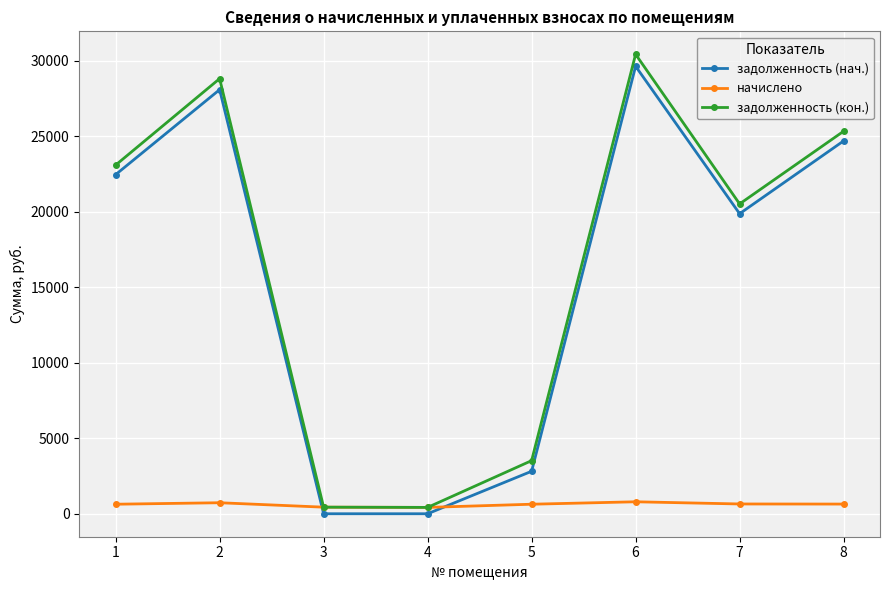

Count the number of categories in the chart.

8